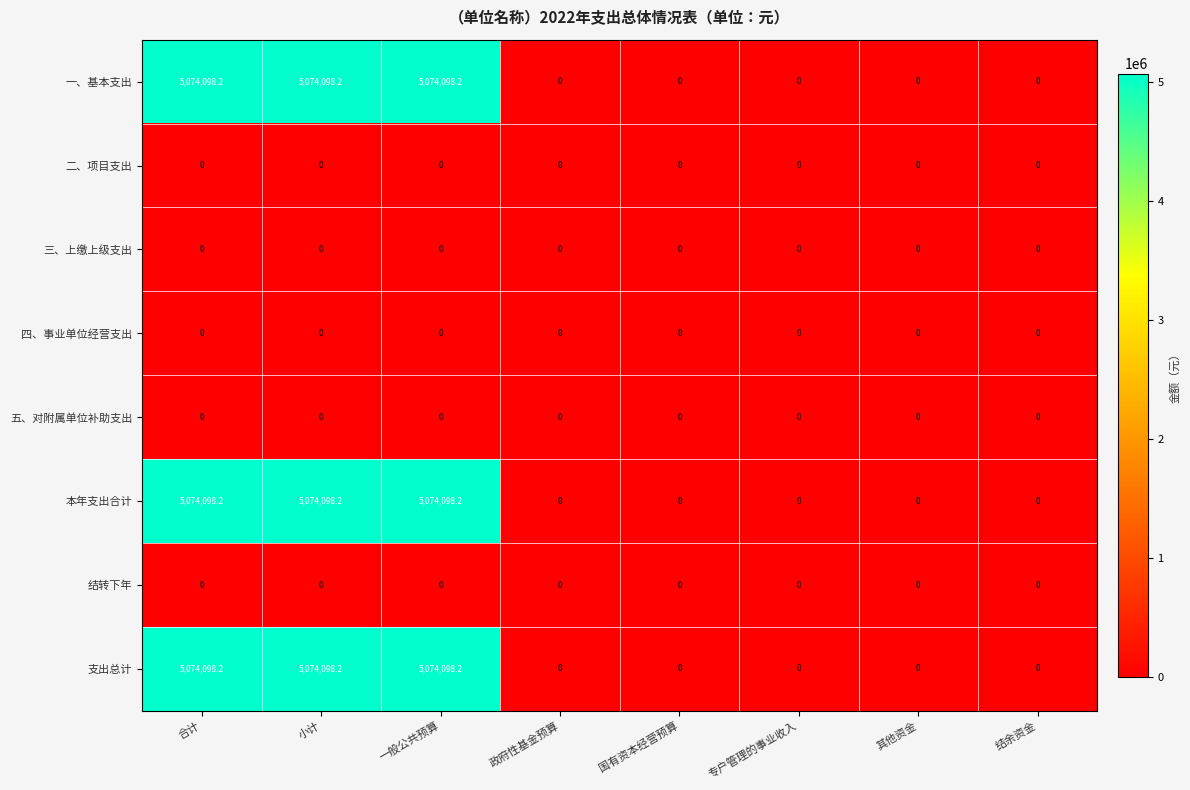

What is the difference between the 支出总计 values at 合计 and 国有资本经营预算?

5074098.2